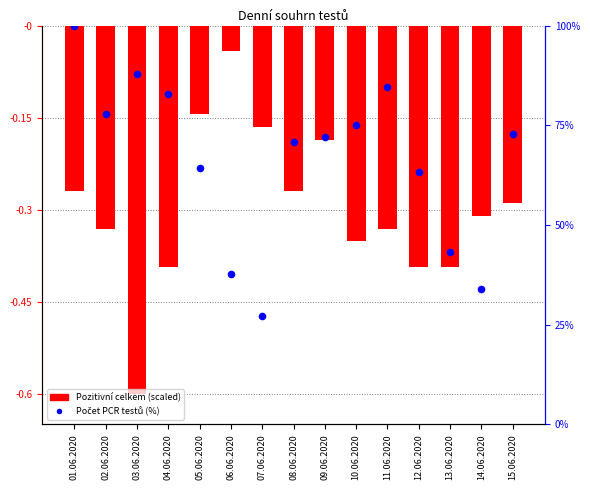

Which series has the widest spread of Y values?

Počet PCR testů (%)